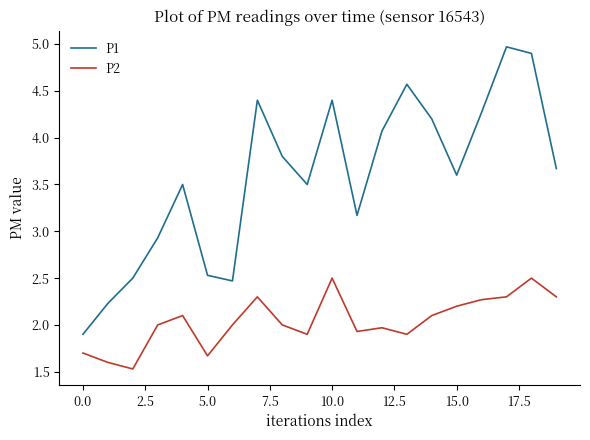

Rank the series by their maximum value, from lowest to highest.

P2, P1